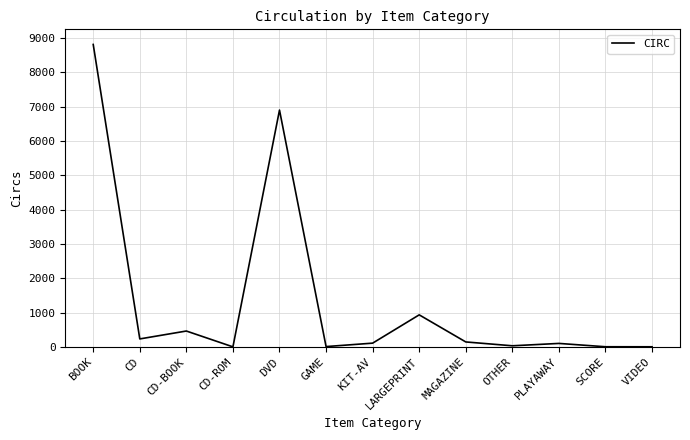

What is the difference between the maximum and minimum values?

8806